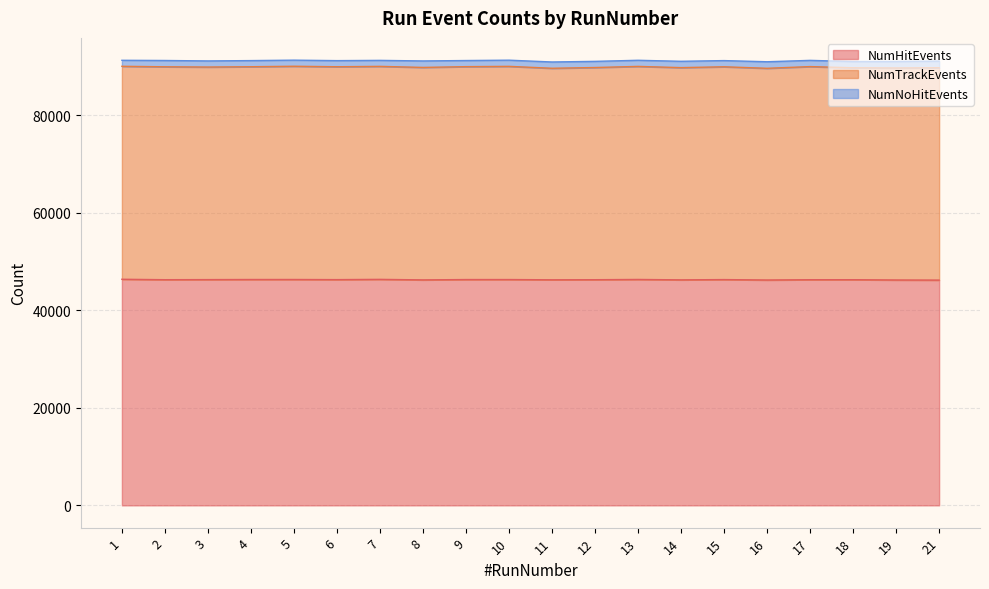

What is the spread (max minus min) of values at 3?

44824